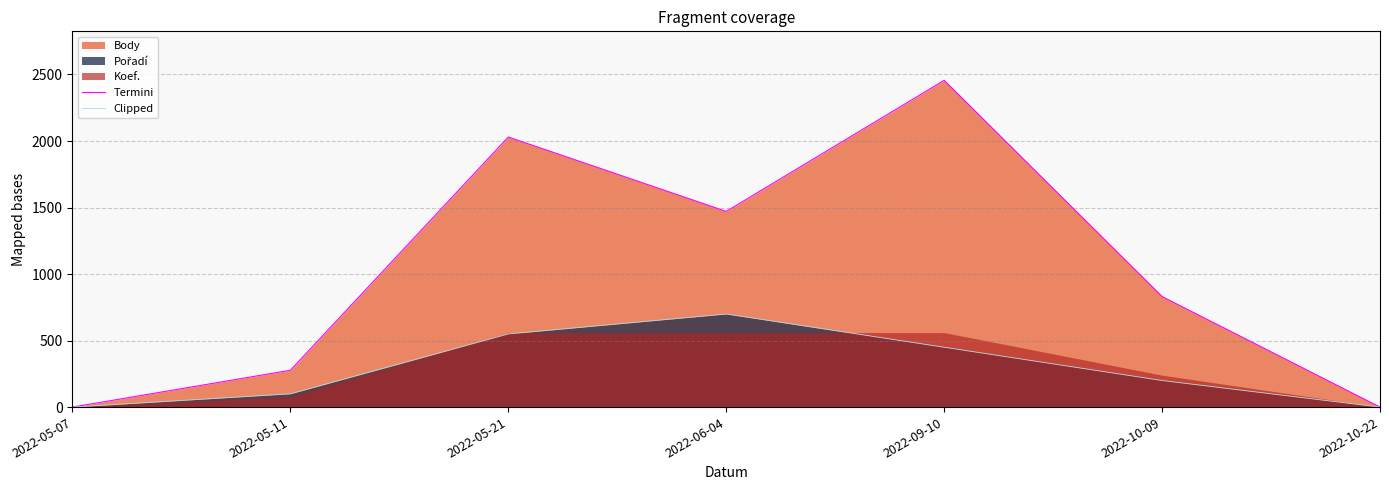

What is the sum of all Clipped values?

2000